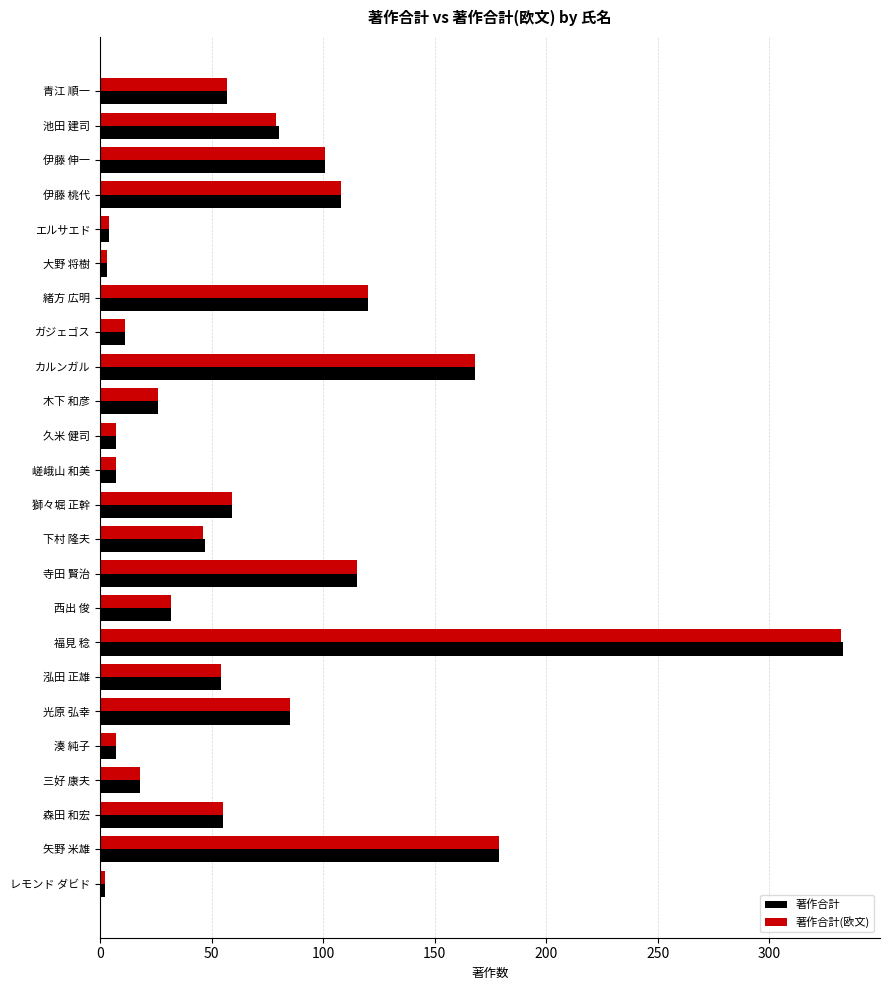

What is the total value across all series at 湊 純子?

14